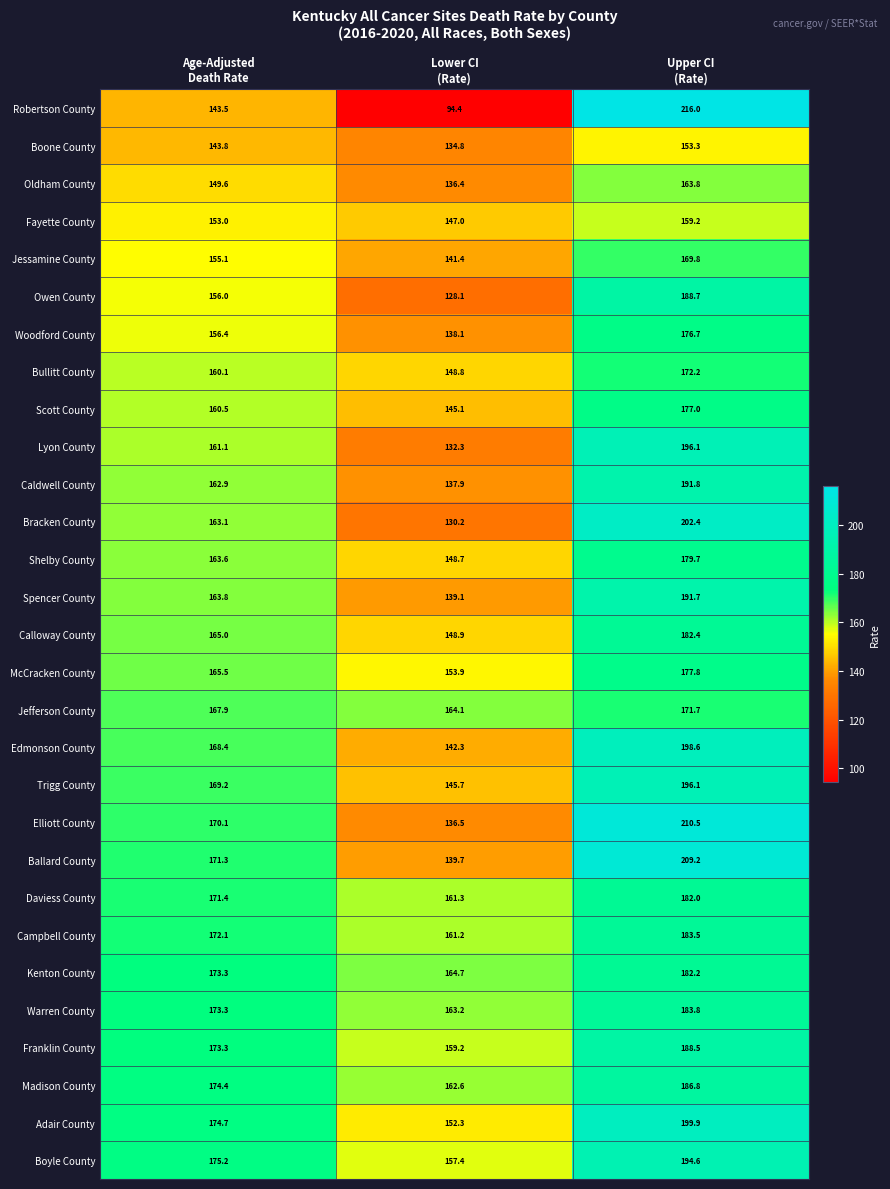

At how many categories does at least one series exceed 129?

3